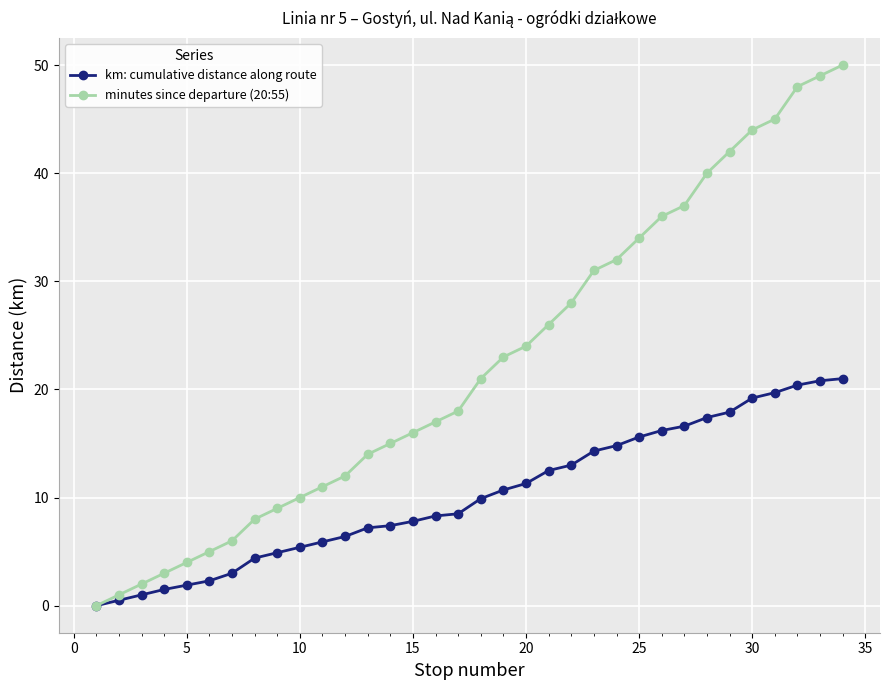

Rank the series by their average value, from highest to lowest.

minutes since departure (20:55), km: cumulative distance along route